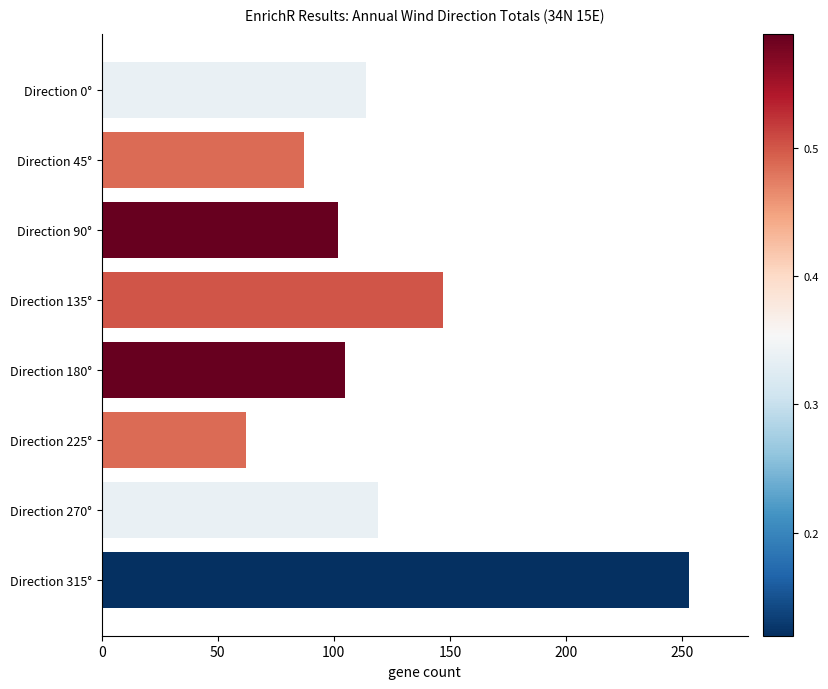

The chart shows a value of 45 at Direction 45°. True or false?

False